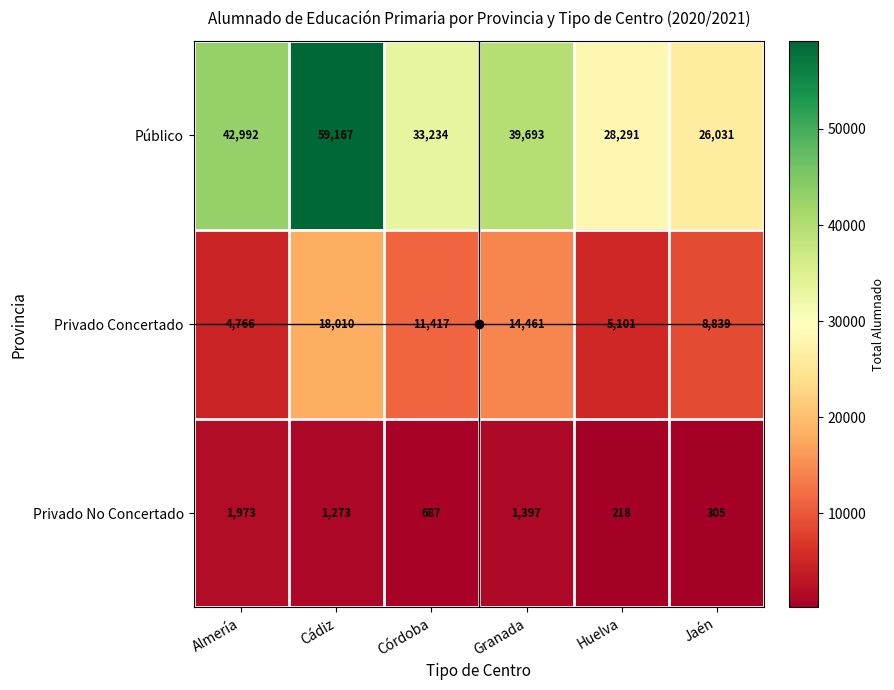

What is the smallest value displayed?

218